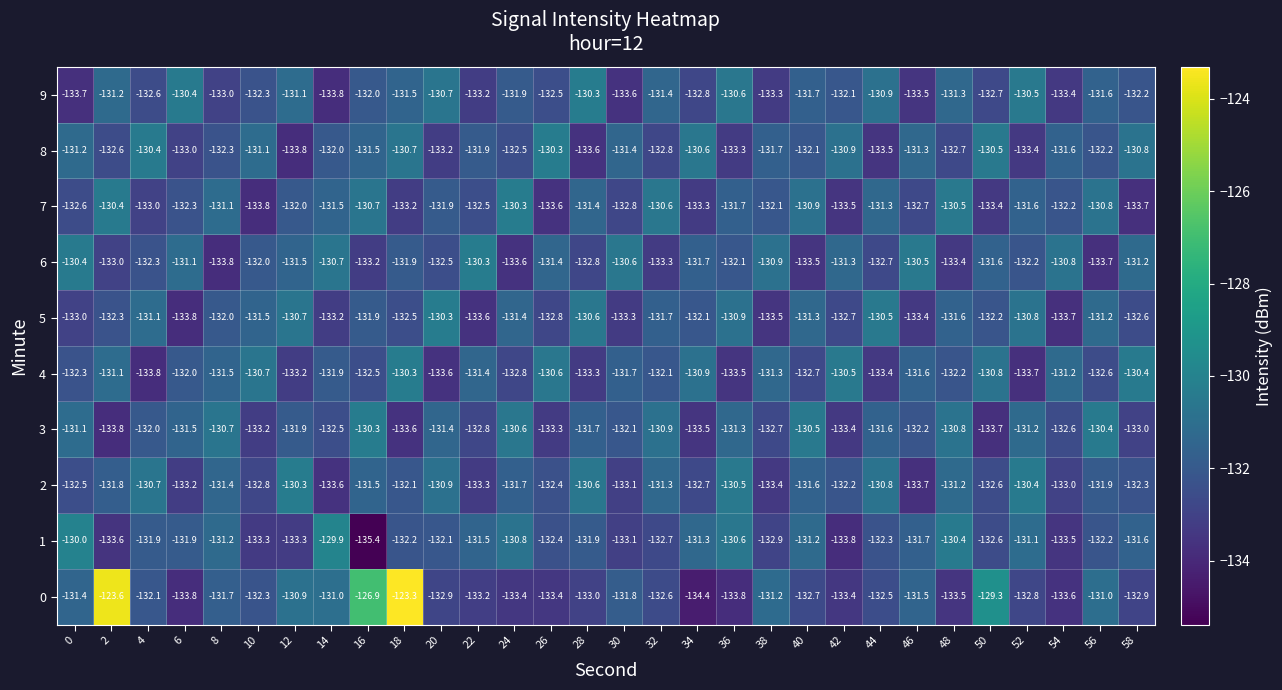

What is the spread (max minus min) of values at 32?

2.7